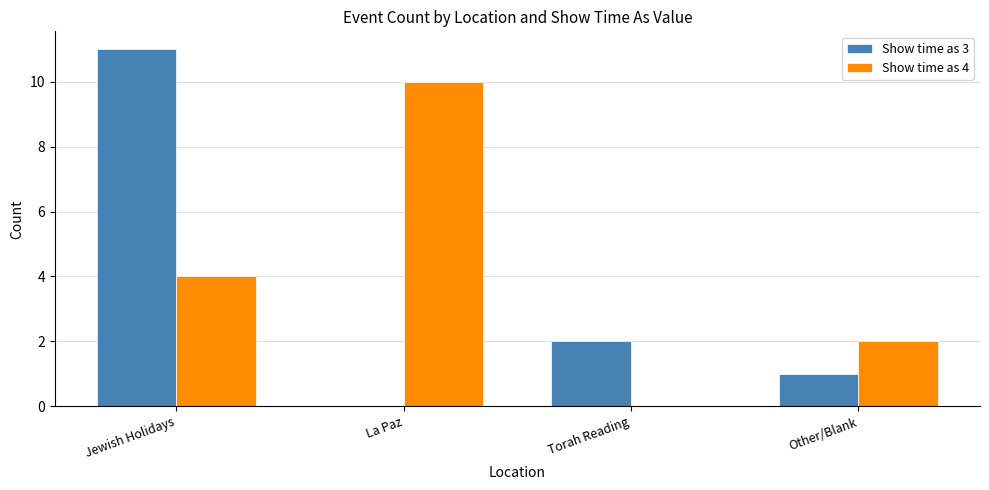

What value does the Show time as 3 series have at Jewish Holidays, to the nearest 10?

10